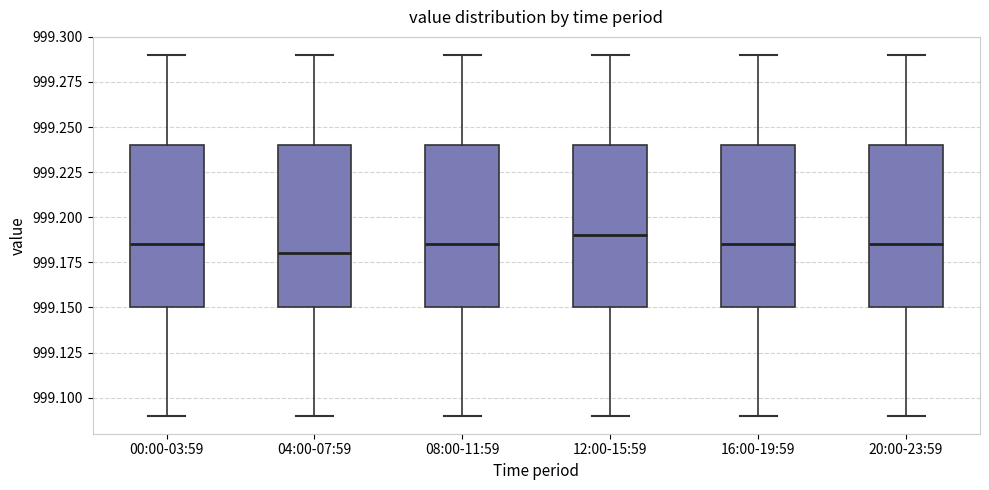

Where is the lower edge of the box for 20:00-23:59 on the y-axis? The values are not printed on the chart, so give them approximately, as read against the axis.

999.150